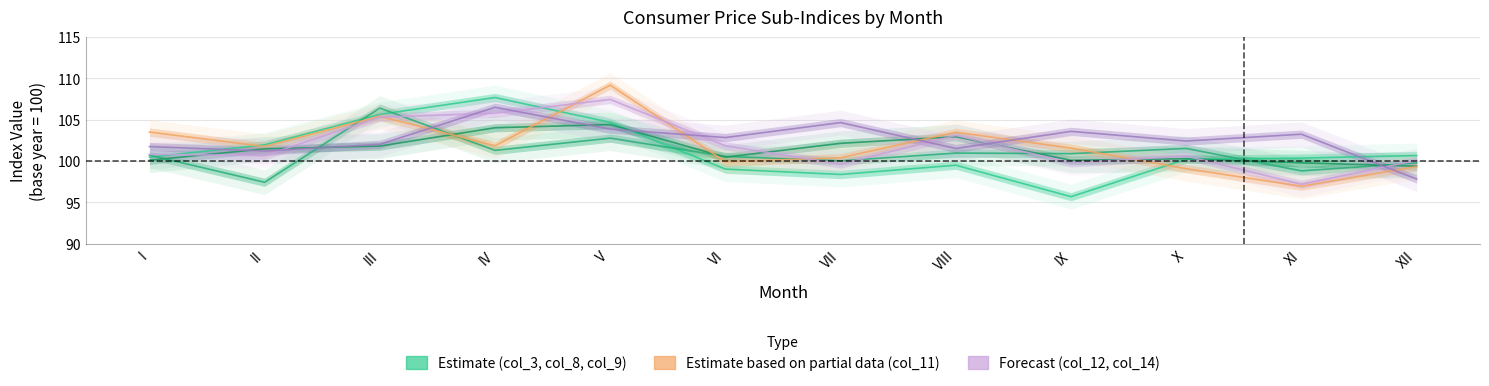

At which label is col_12 closest to 102?

VI